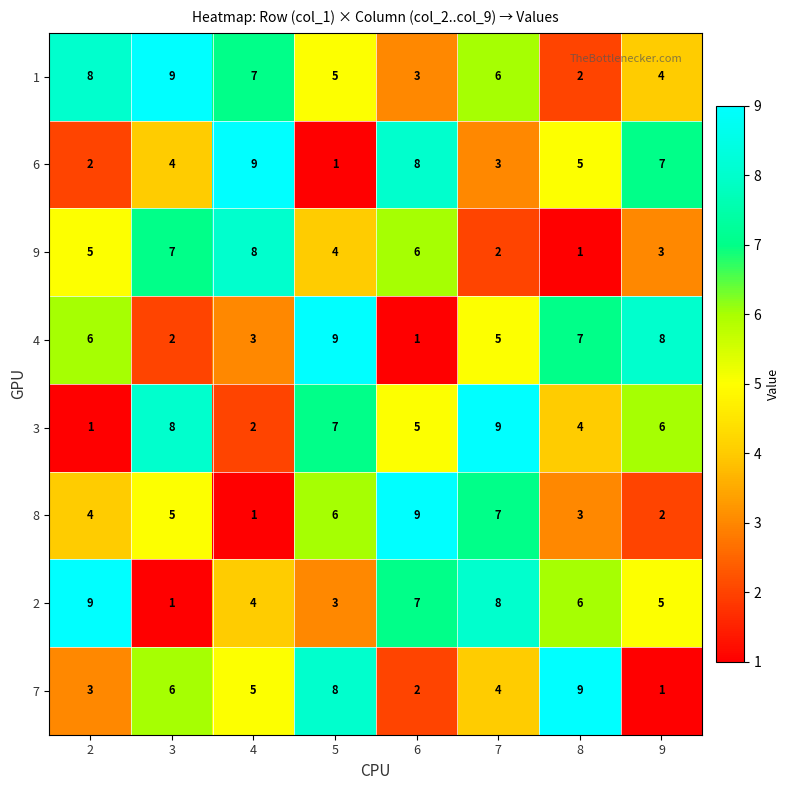

What is the sum of all 6 values?

39